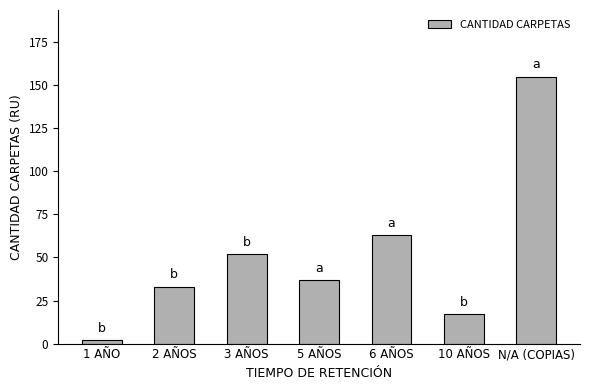

What is the smallest value displayed?

2